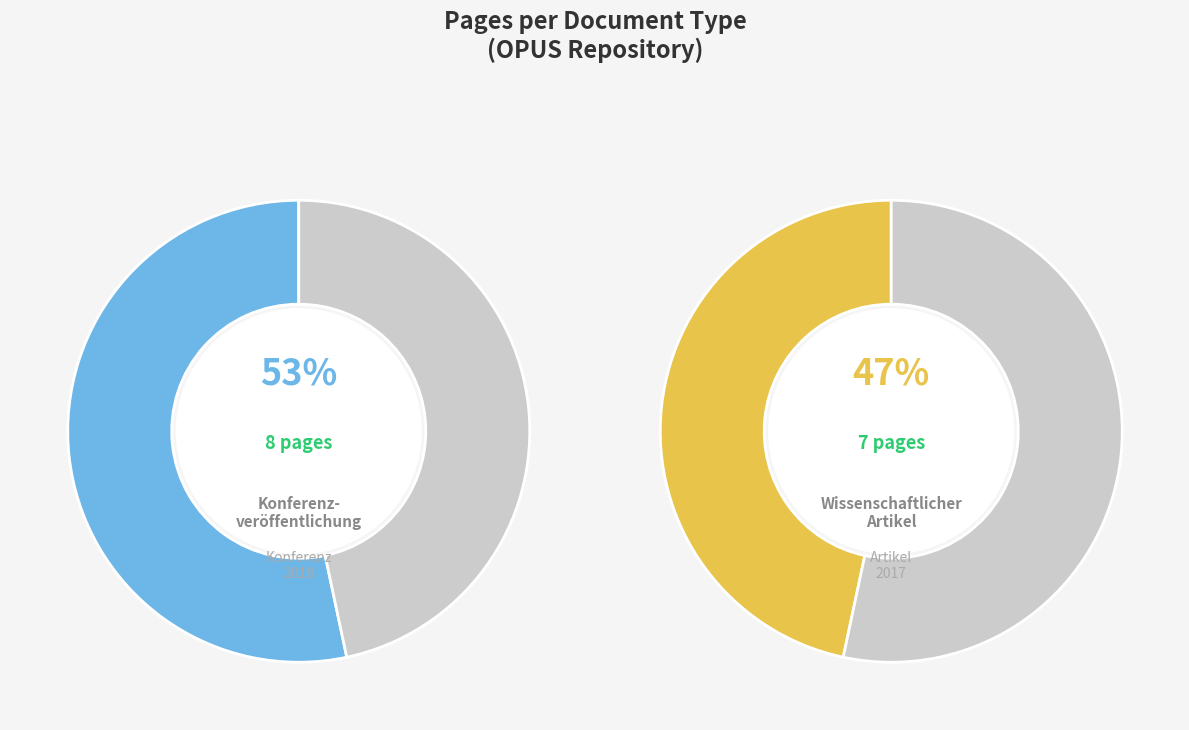

How many segments does this pie chart have?

2